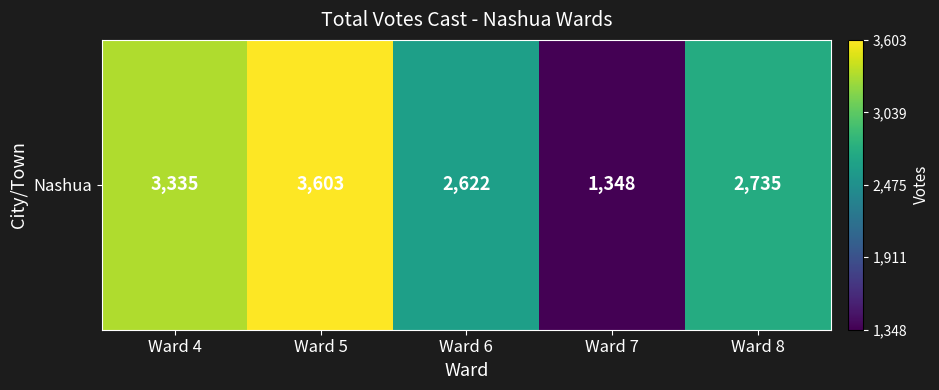

What is the difference between the values at Ward 8 and Ward 4?

600